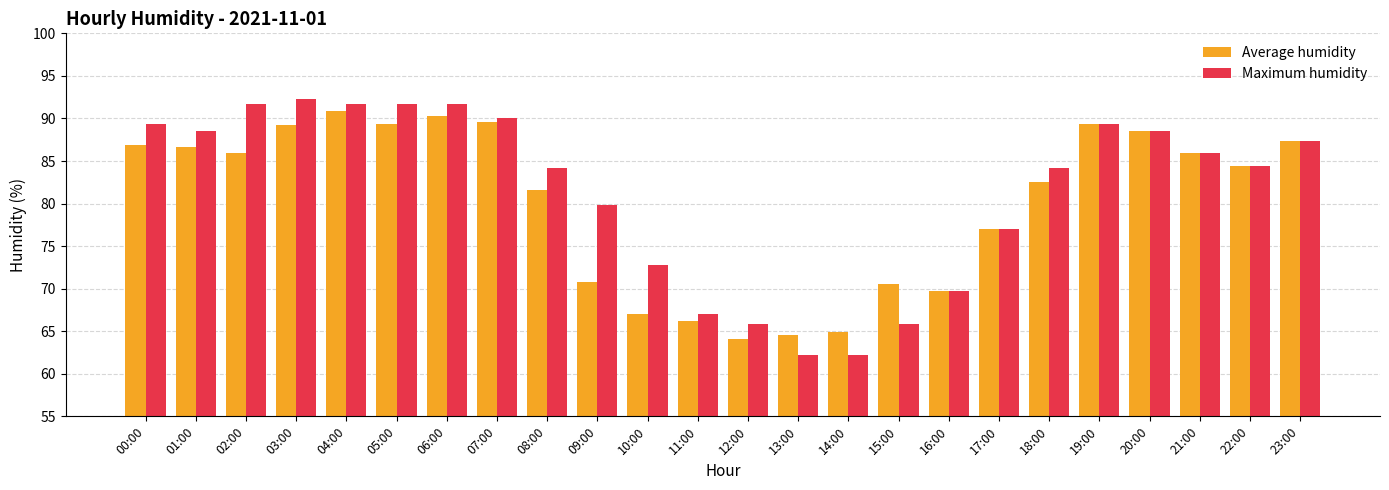

At which label does Maximum humidity reach its peak?

03:00